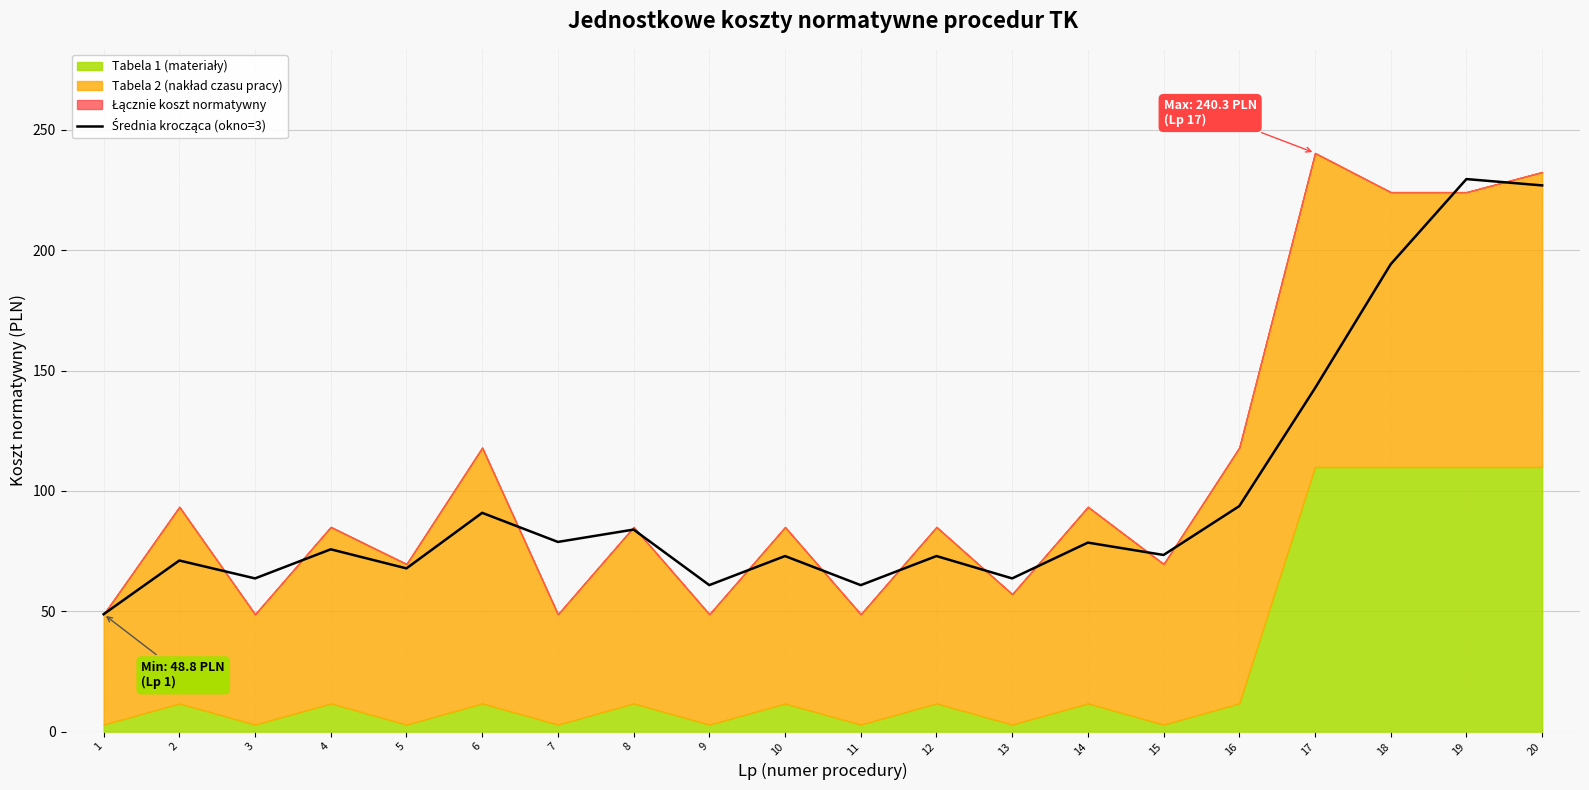

Reading left to right, list all the values displayed in this chart.

1=48.8	2=71.1	3=63.7	4=75.7	5=67.8	6=90.9	7=78.8	8=83.9	9=60.9	10=72.9	11=60.9	12=72.9	13=63.7	14=78.5	15=73.4	16=93.7	17=142.7	18=194.2	19=229.5	20=226.9